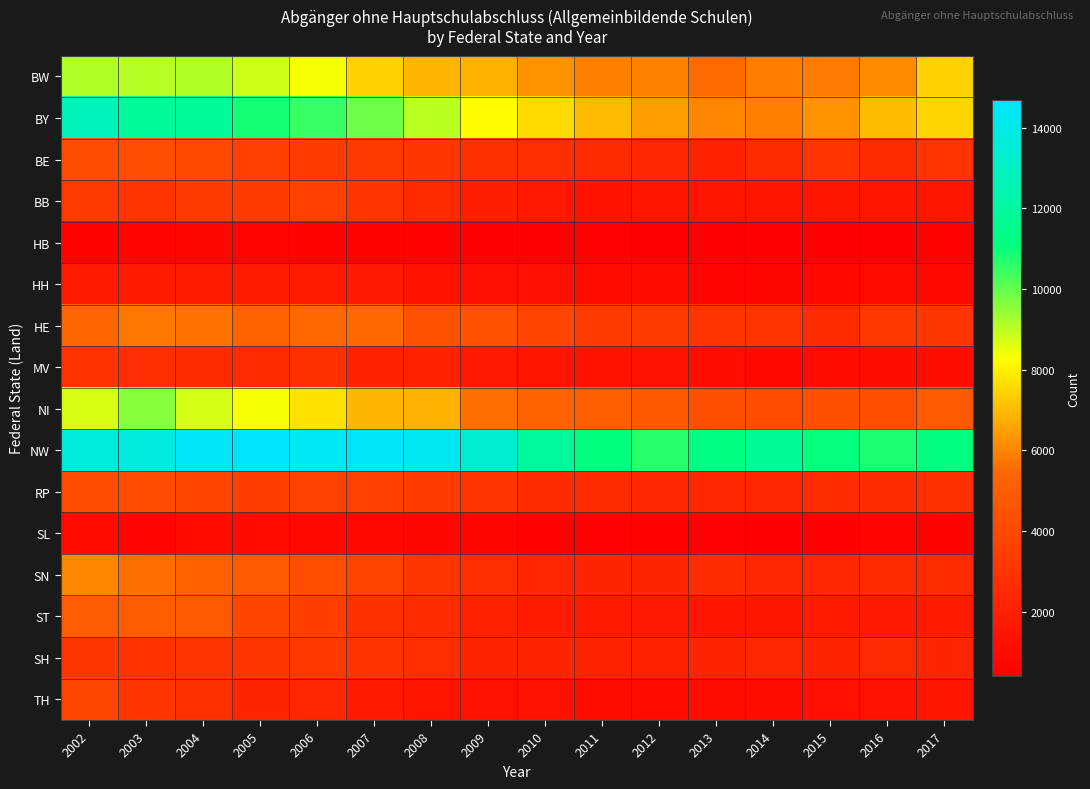

Between 2002 and 2009, which series saw the biggest shift?

BY